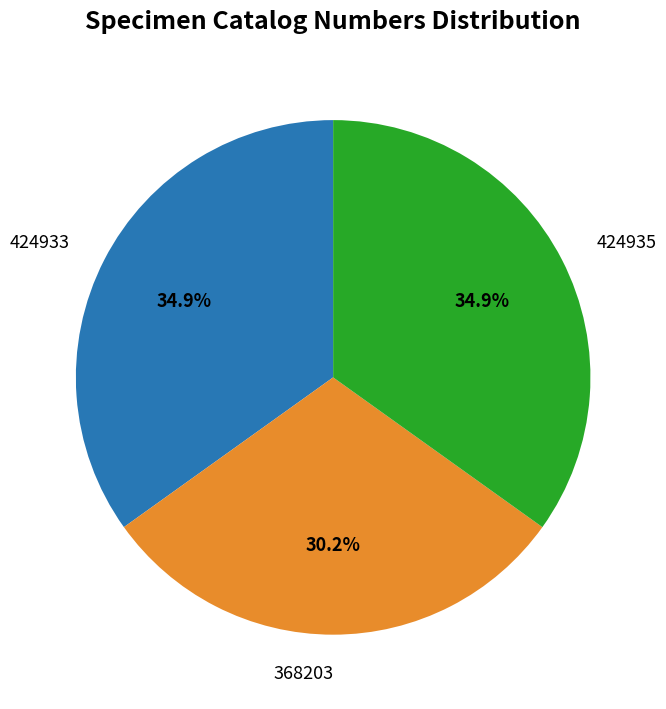

Does 424933 account for over 50% of the chart?

No